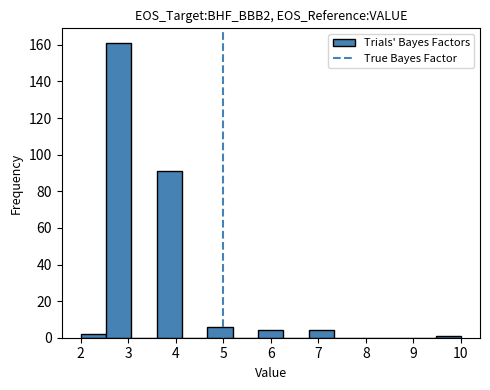

How tall is the bar that spans 2.5 to 3.1 on the x-axis? Neither the bar edges nor the heights are printed on the chart, so give them approximately, as read against the axes.

162